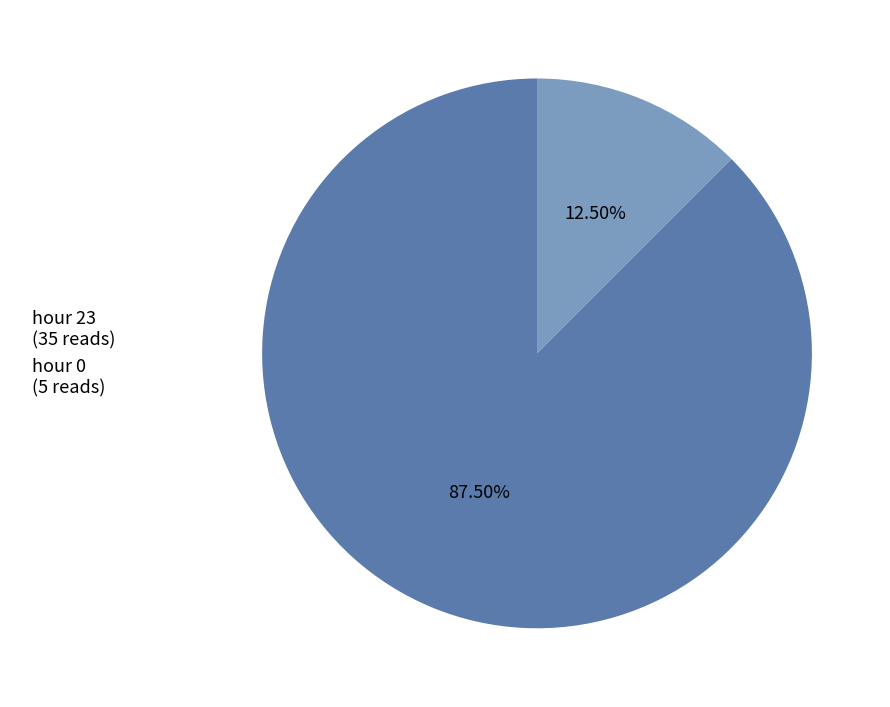

Rank the categories by value from lowest to highest.

hour 0, hour 23